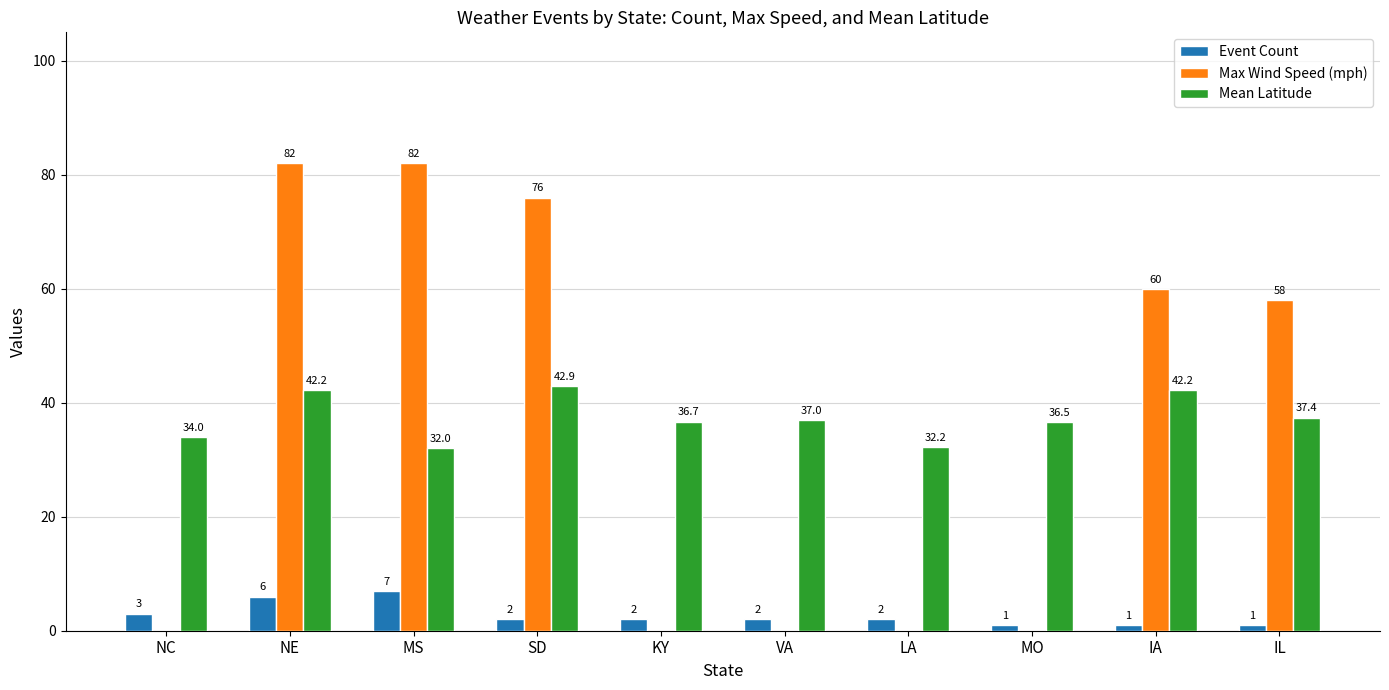

What is the spread (max minus min) of values at SD?

74.0